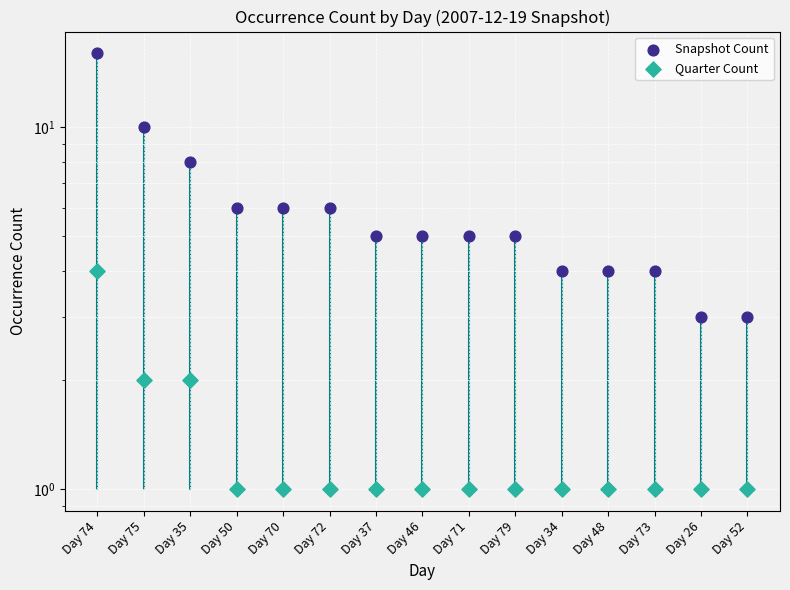

Which series contains the highest Y value?

Snapshot Count